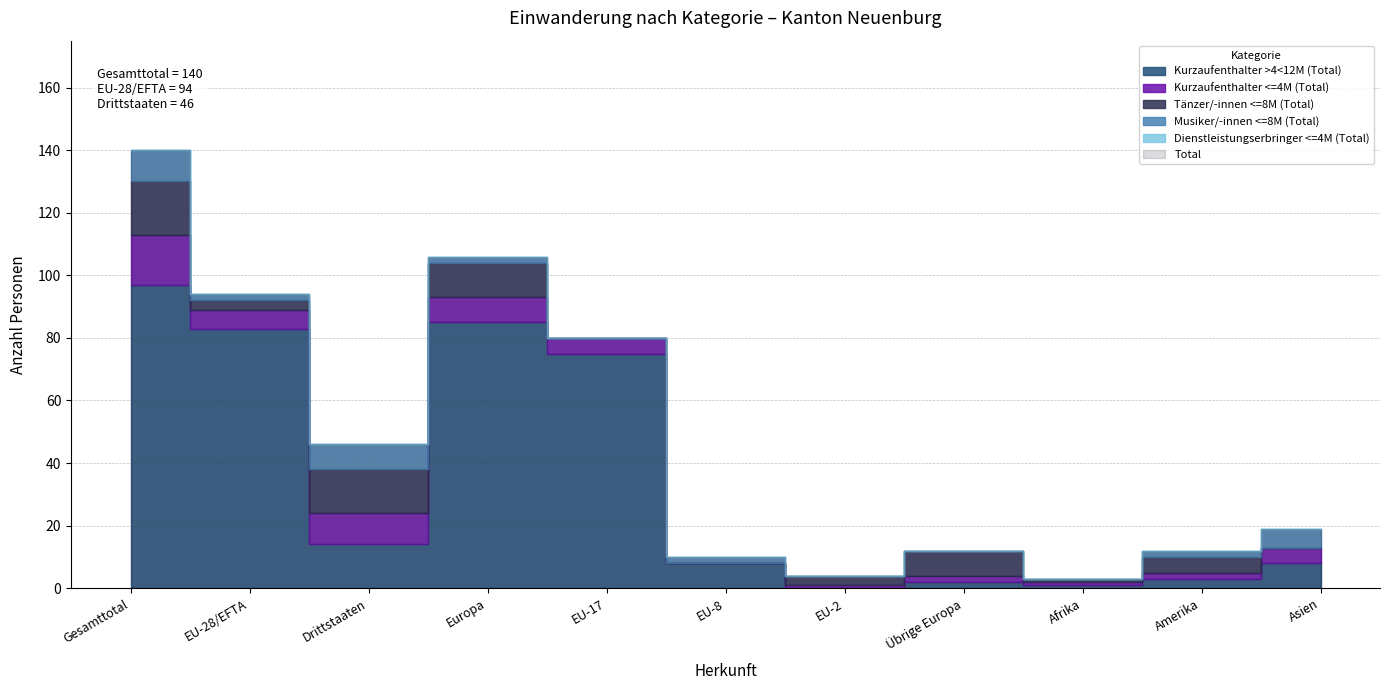

Where is the first local minimum for Tänzer/-innen <=8M (Total)?

EU-28/EFTA